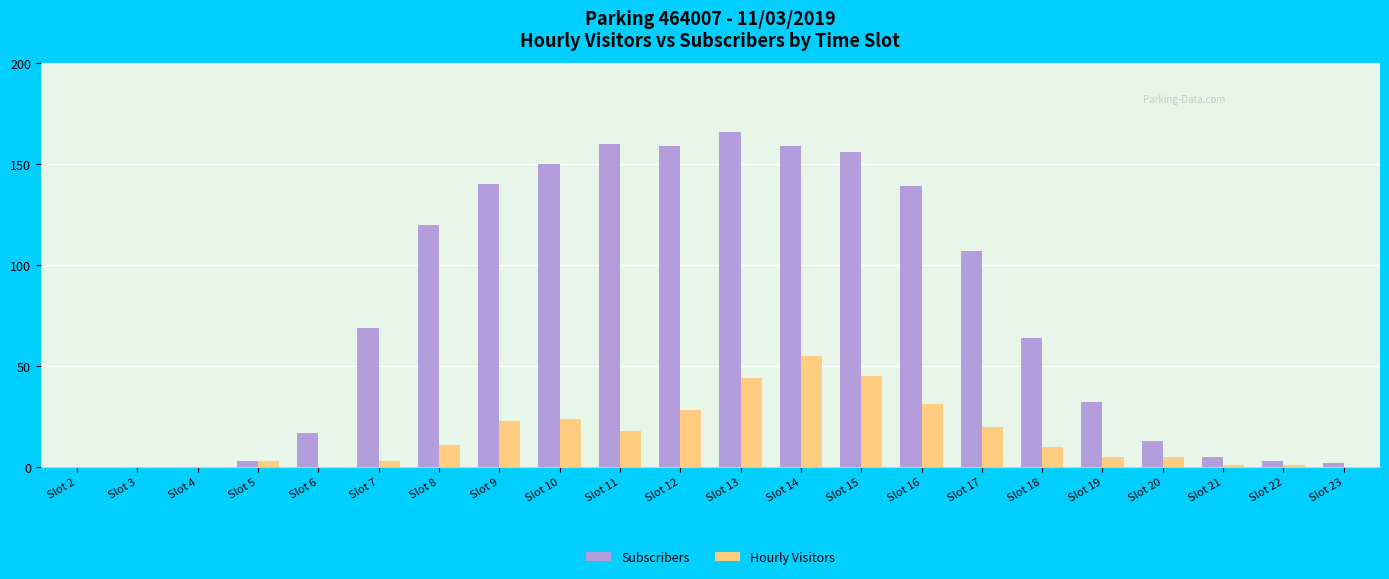

What is the sum of the Subscribers values at Slot 8 and Slot 21?

125